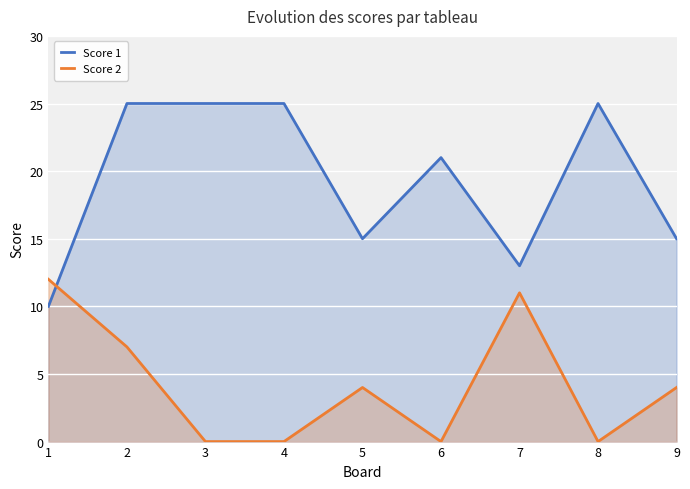

Where is Score 1 nearest to the value 17?

5